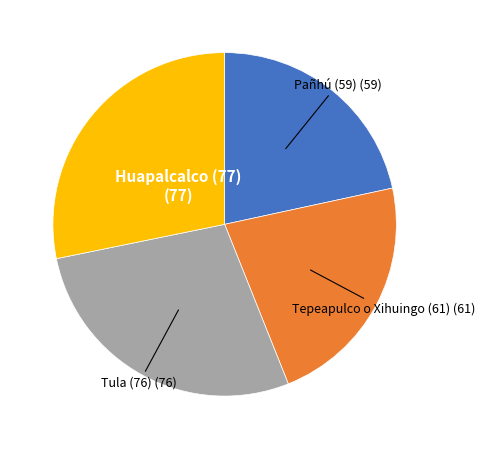

How many segments does this pie chart have?

4